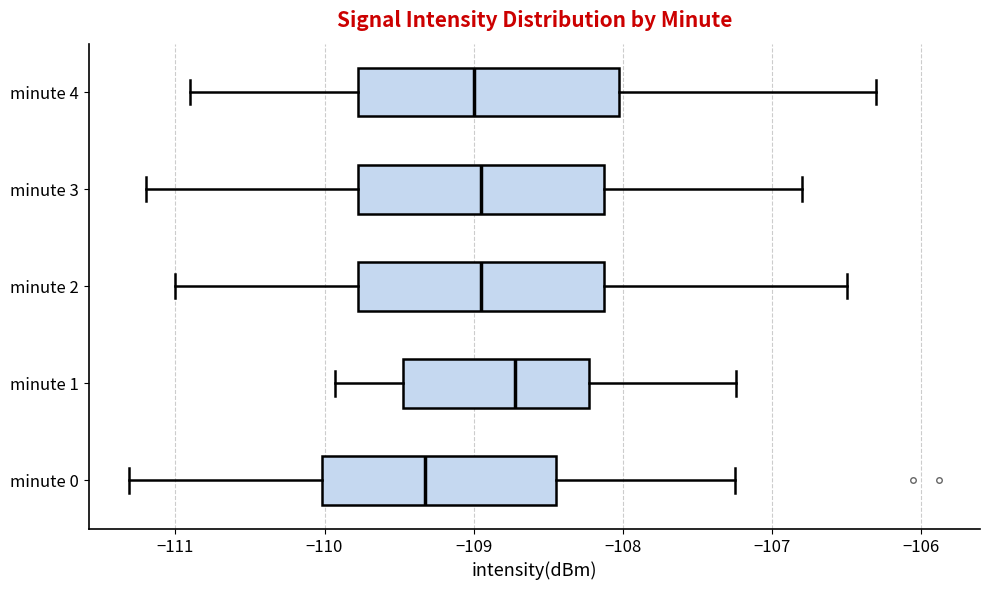

Reading bottom to top, read every box against the x-axis: the position of its median line, the range the box covers, and the ends of its whiskers. The values are not printed on the chart, so give them approximately, as read against the axis.

minute 0: median -109.3, box -110.0 to -108.4, whiskers -111.3 to -107.2
minute 1: median -108.7, box -109.5 to -108.2, whiskers -109.9 to -107.2
minute 2: median -108.9, box -109.8 to -108.1, whiskers -111.0 to -106.5
minute 3: median -108.9, box -109.8 to -108.1, whiskers -111.2 to -106.8
minute 4: median -109.0, box -109.8 to -108.0, whiskers -110.9 to -106.3